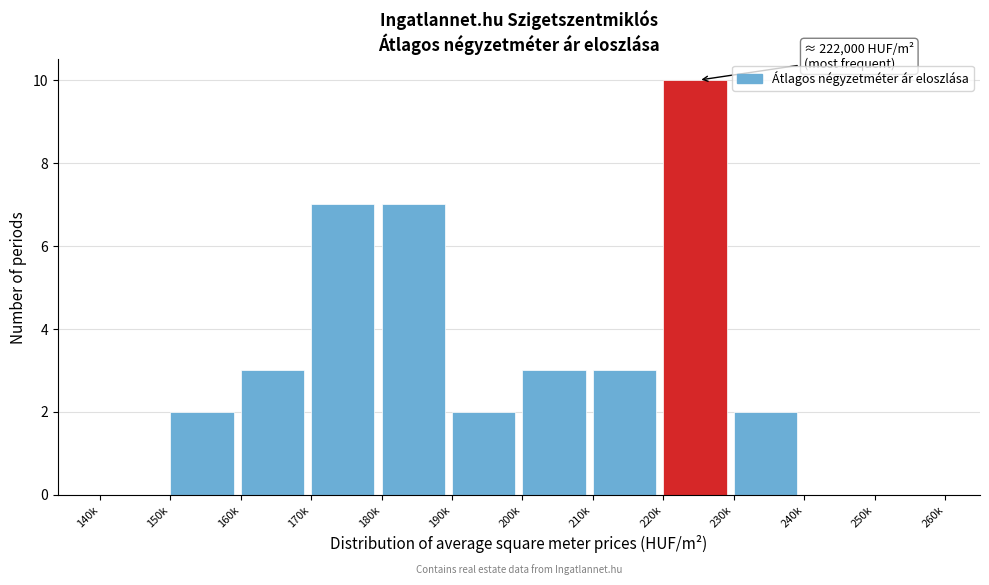

Reading right to left, extract all data points from this chart.

250k=0	240k=0	230k=2	220k=10	210k=3	200k=3	190k=2	180k=7	170k=7	160k=3	150k=2	140k=0